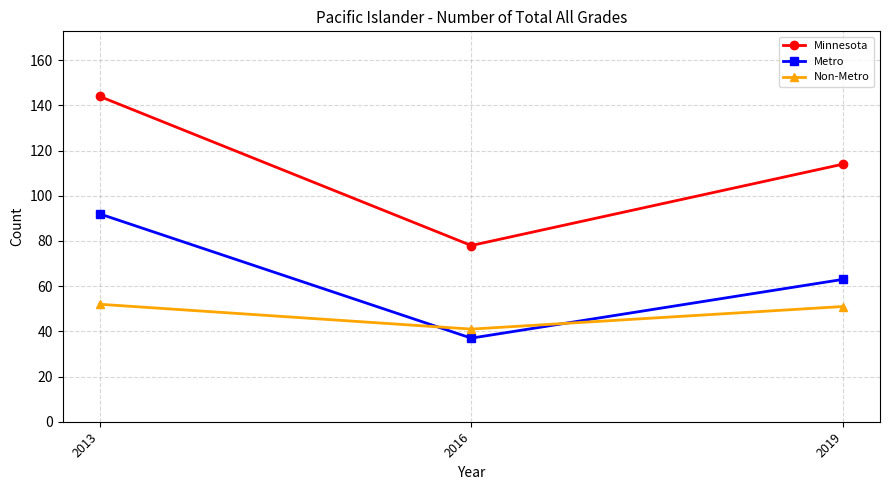

At which category does the chart reach its minimum across all series?

2016